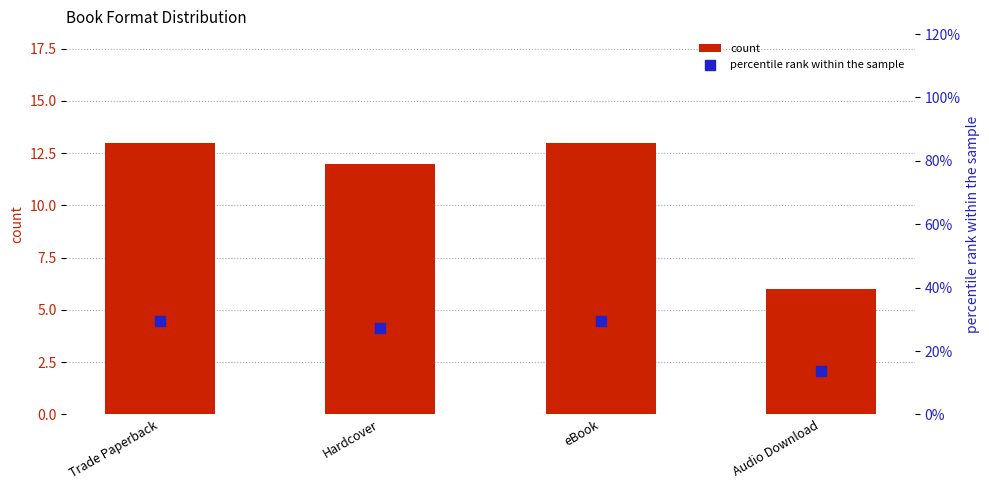

At how many categories does at least one series exceed 22?

3